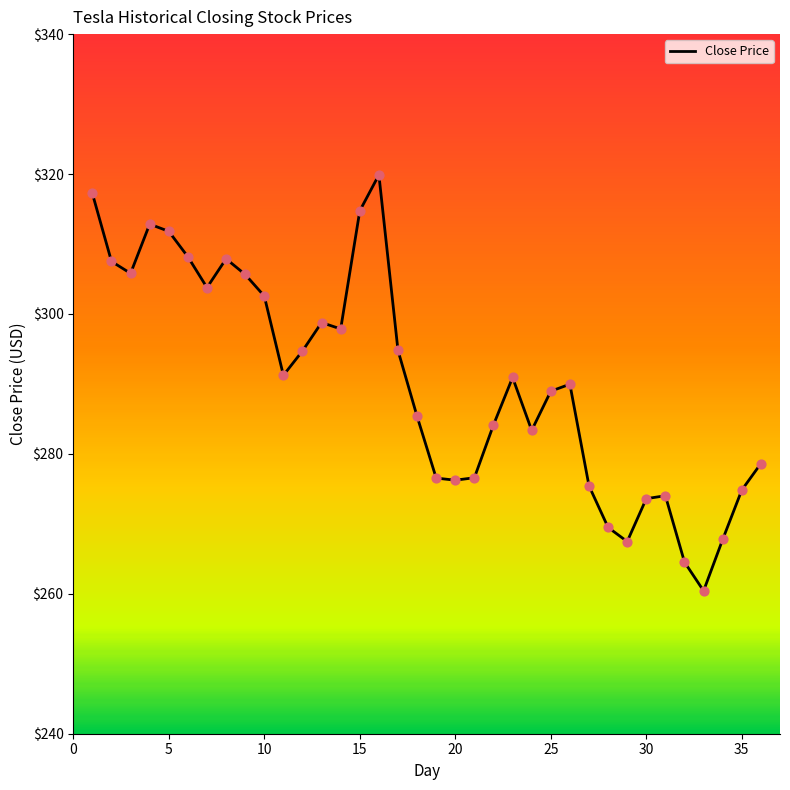

What is the greatest value displayed?

319.9